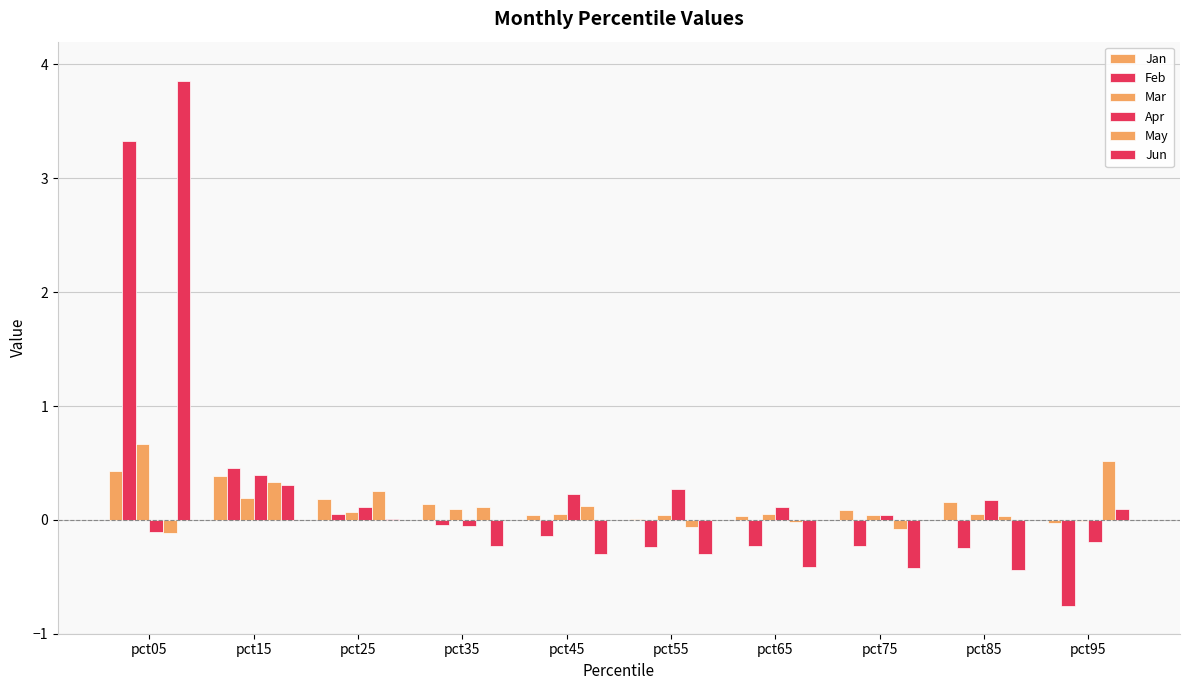

What is the sum of all Apr values?

1.0